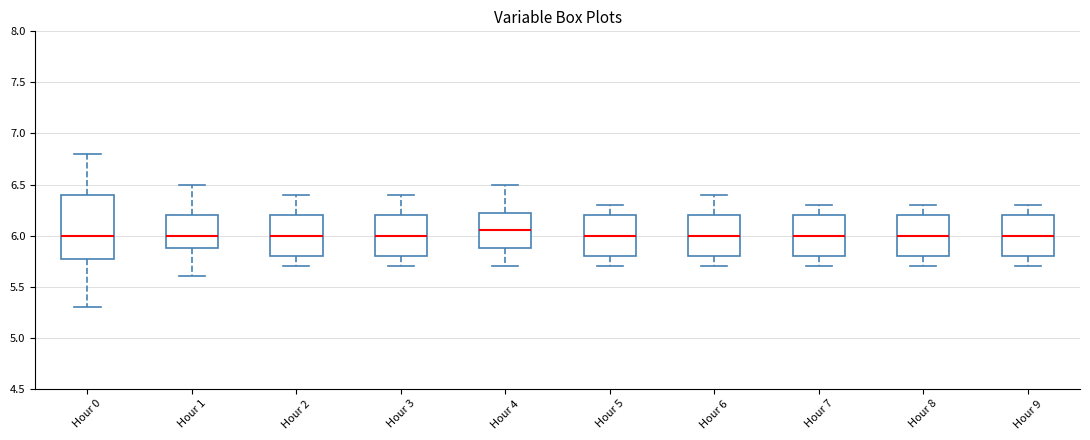

Where is the lower edge of the box for Hour 9 on the y-axis? The values are not printed on the chart, so give them approximately, as read against the axis.

5.80